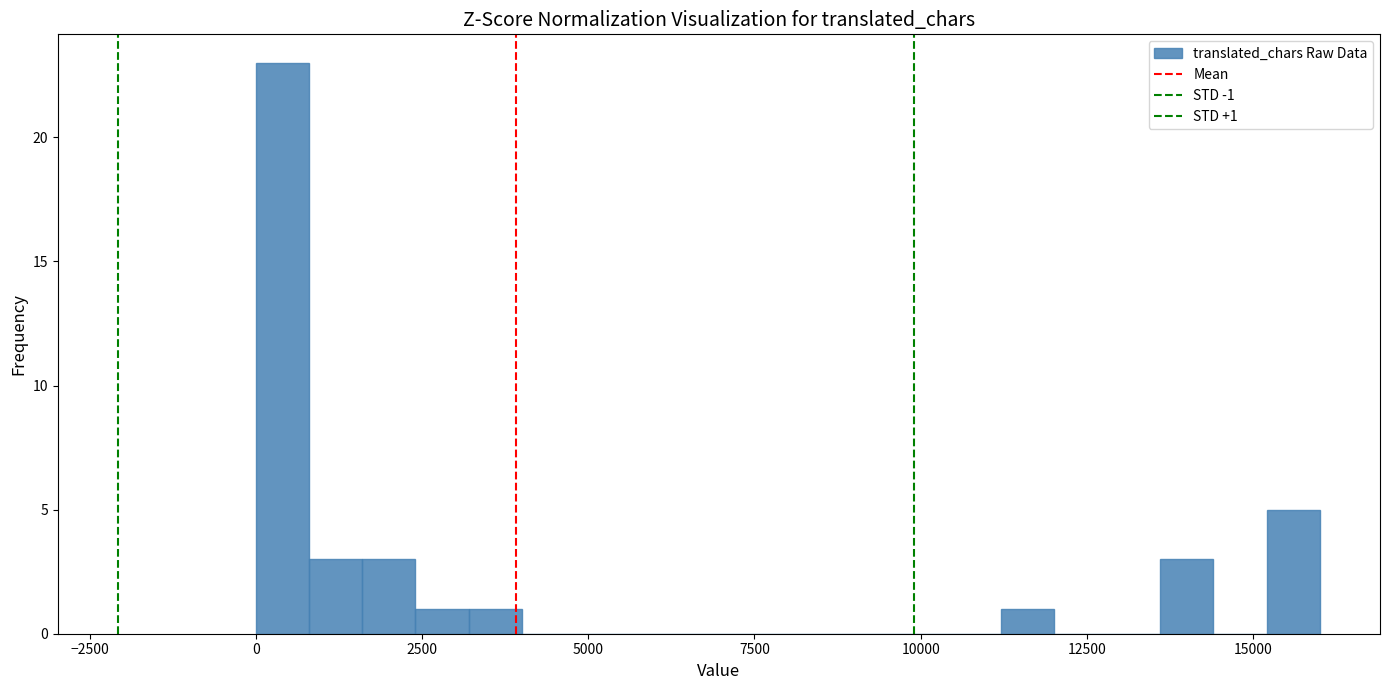

Read against the x-axis, roughly where is the centre of the tallest bar?

500